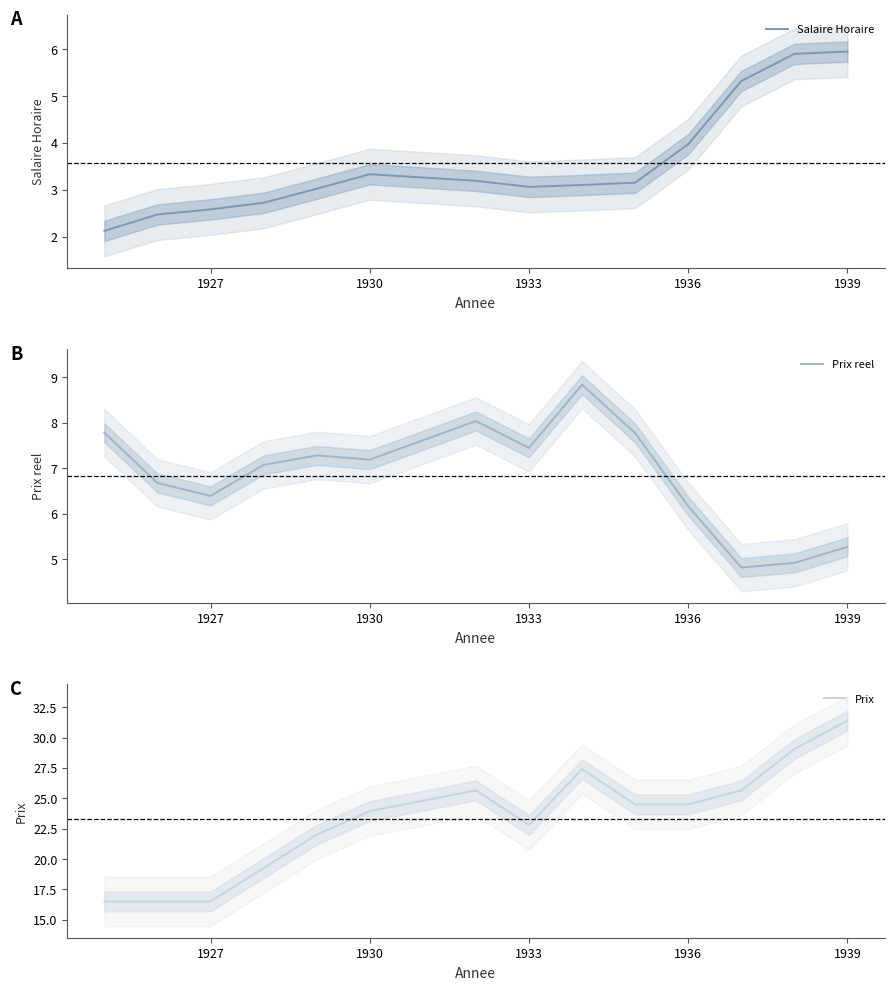

Reading left to right, list all the values displayed in this chart.

Salaire Horaire: 2.1	2.5	2.6	2.7	3.0	3.3	3.2	3.1	3.1	3.1	4.0	5.3	5.9	6.0
Prix reel: 7.8	6.7	6.4	7.1	7.3	7.2	8.0	7.5	8.8	7.8	6.2	4.8	4.9	5.3
Prix: 16.5	16.5	16.5	19.2	22.0	23.9	25.6	22.8	27.4	24.5	24.5	25.6	29.1	31.4